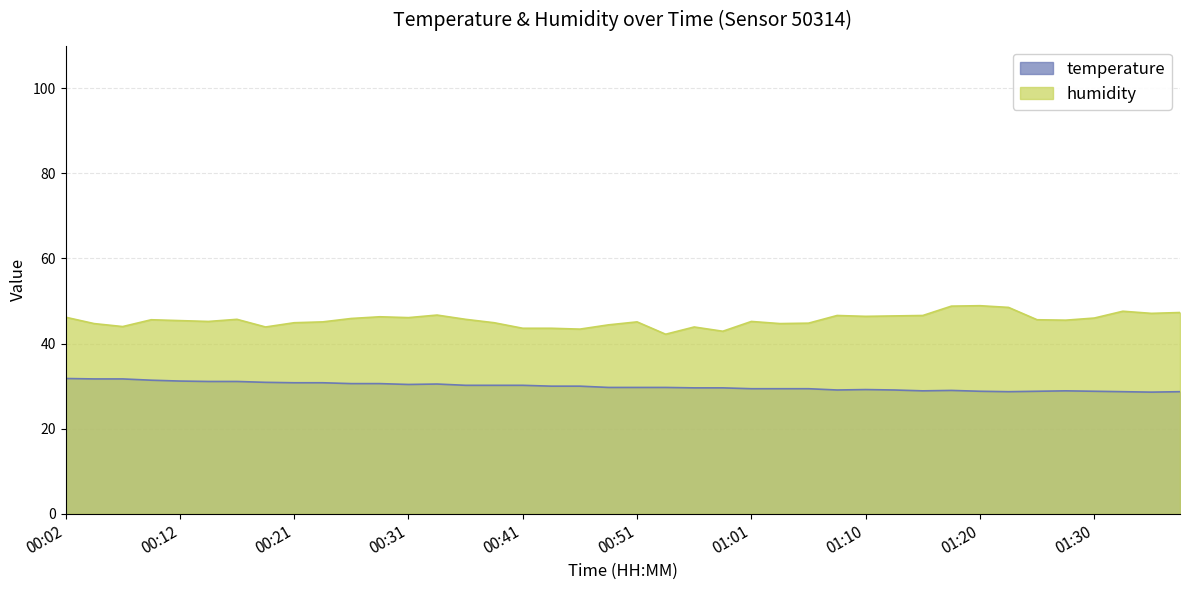

What are all the series names shown in the legend?

temperature, humidity